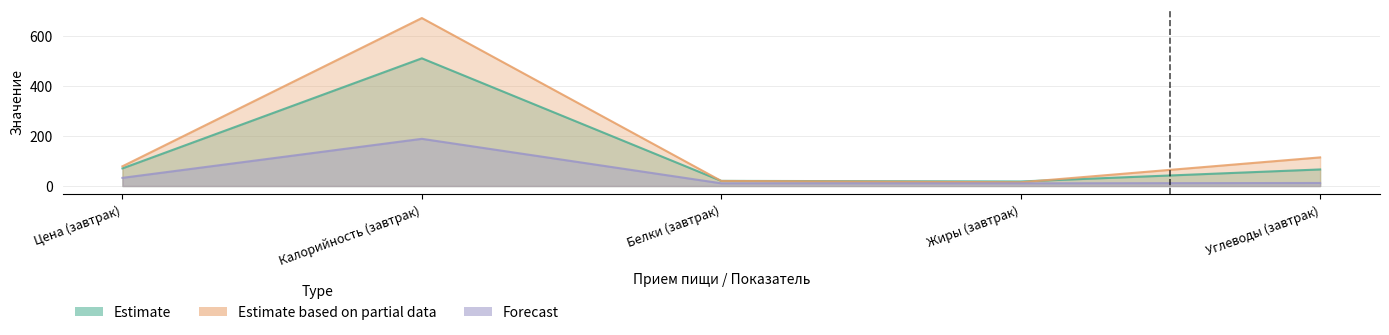

At how many categories does at least one series exceed 330?

1